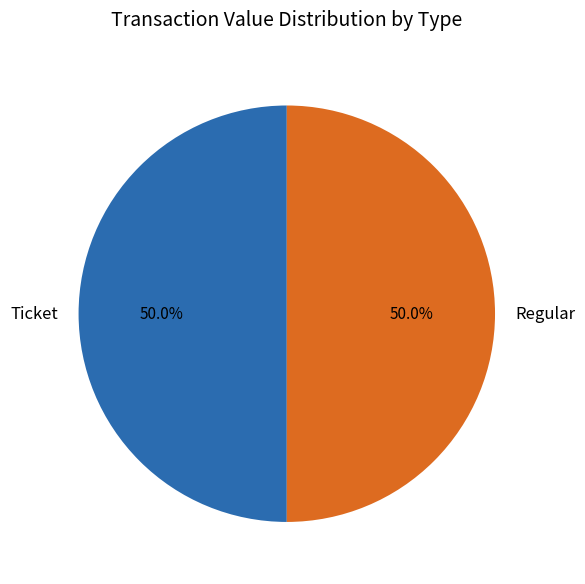

What is the ratio of the value at Ticket to the value at Regular?

1.0